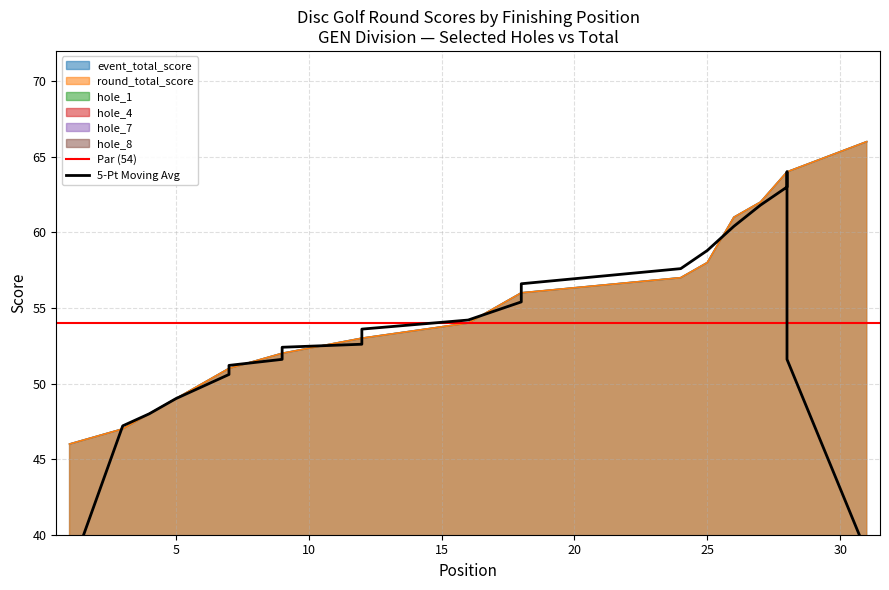

What are all the series names shown in the legend?

event_total_score, round_total_score, hole_1, hole_4, hole_7, hole_8